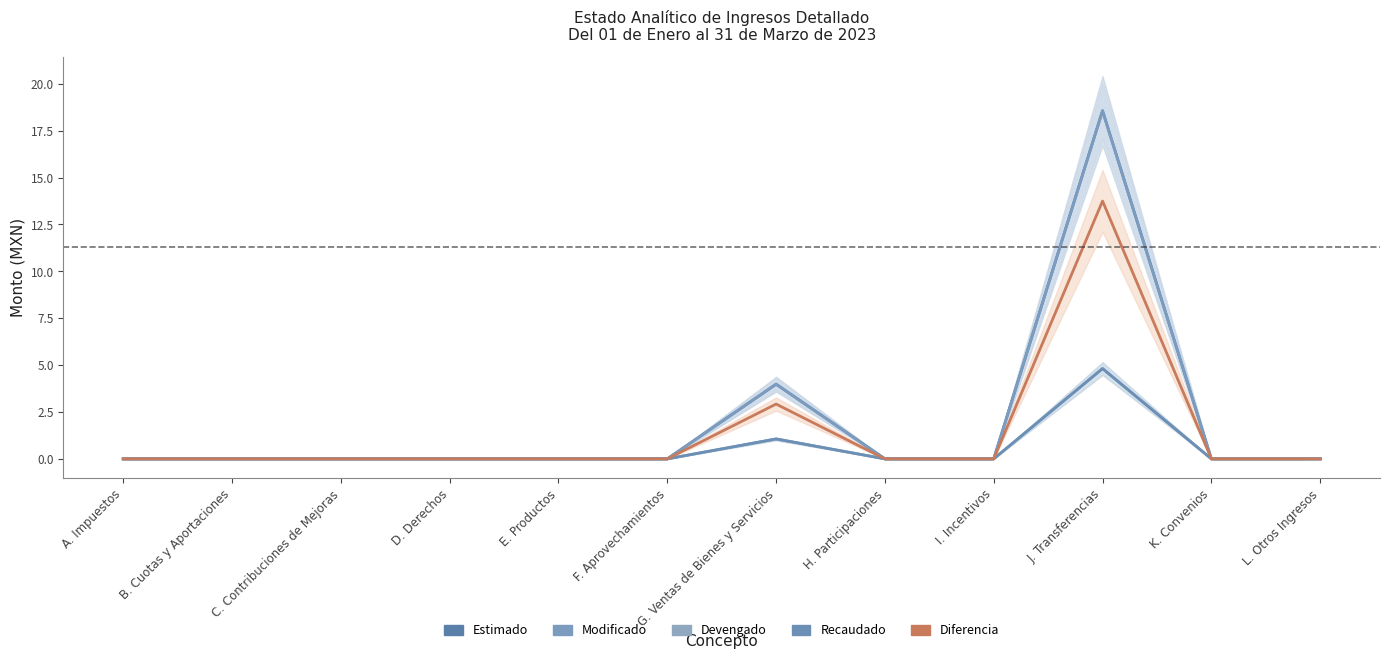

Where is the first local maximum for Modificado?

G. Ventas de Bienes y Servicios